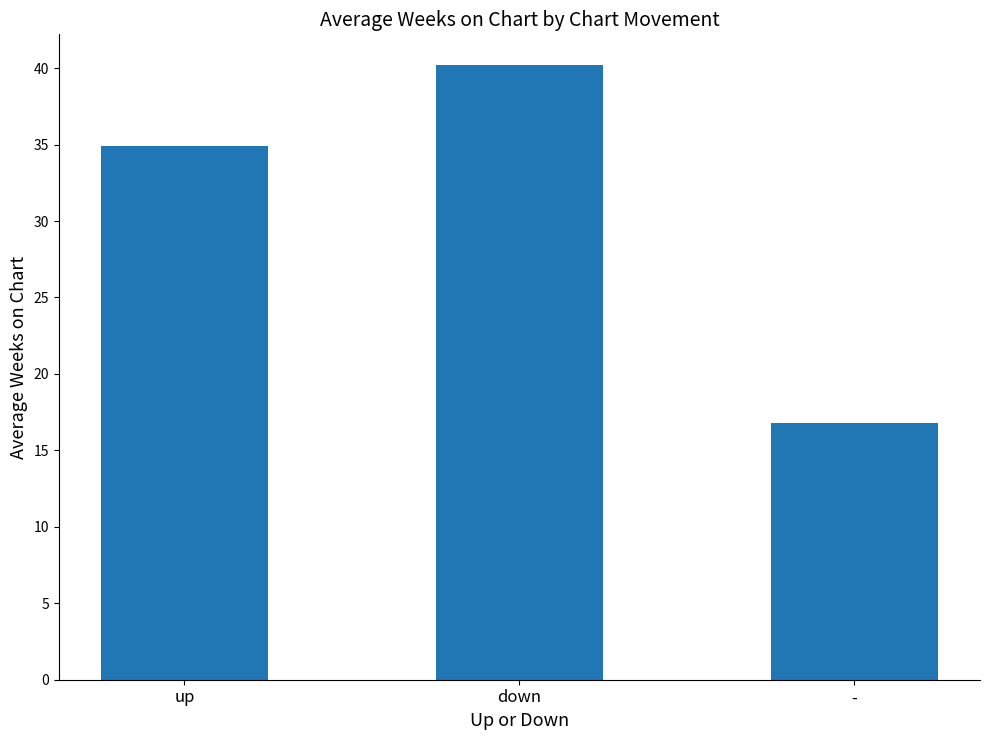

What is the label of the 1st bar from the left?

up